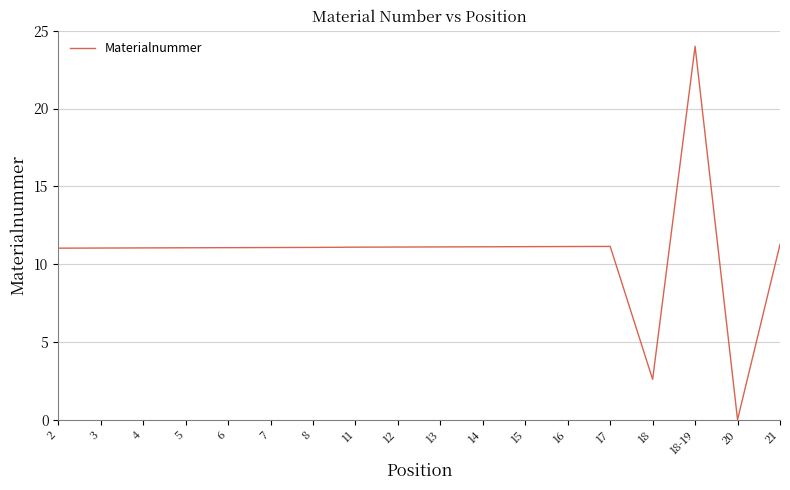

How many lines are shown in the chart?

1